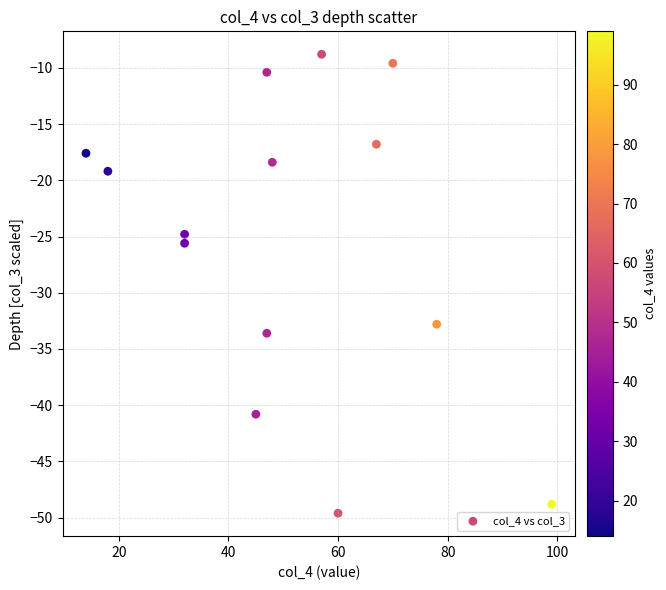

What is the range of X values (max minus min)?

85.0